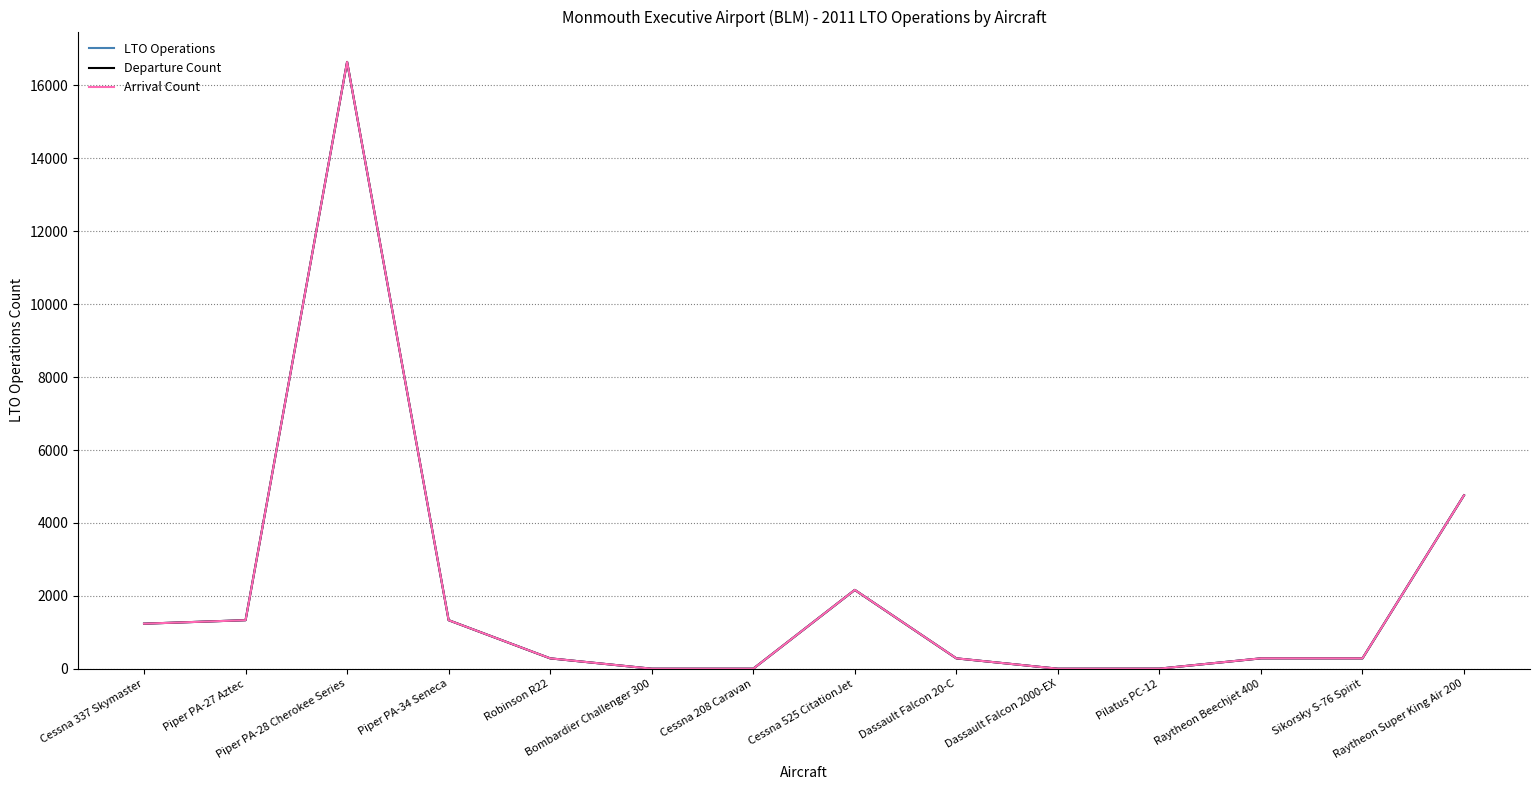

What is the highest value of the LTO Operations series?

16646.0